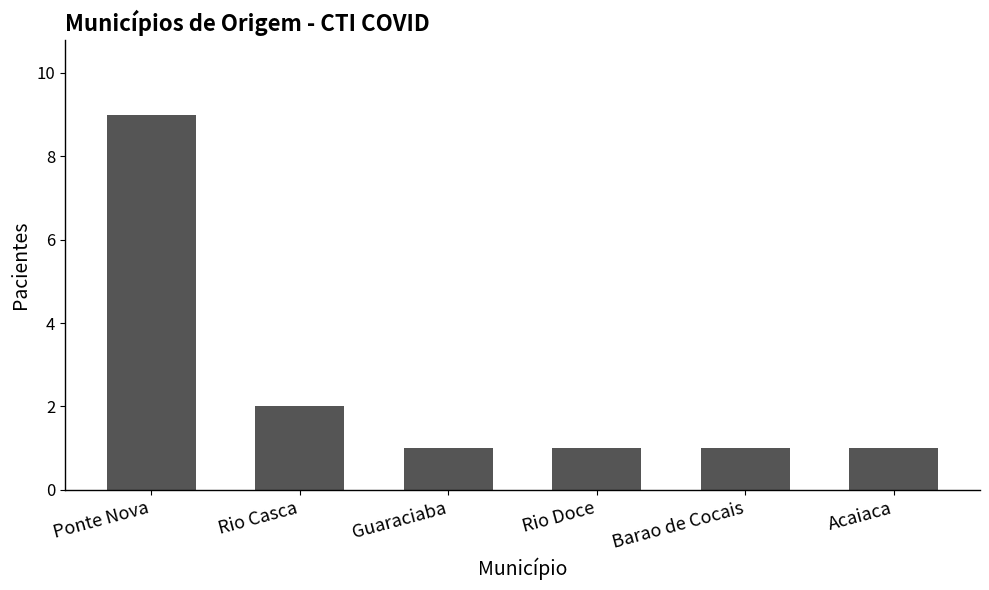

Count the number of data series in this chart.

1